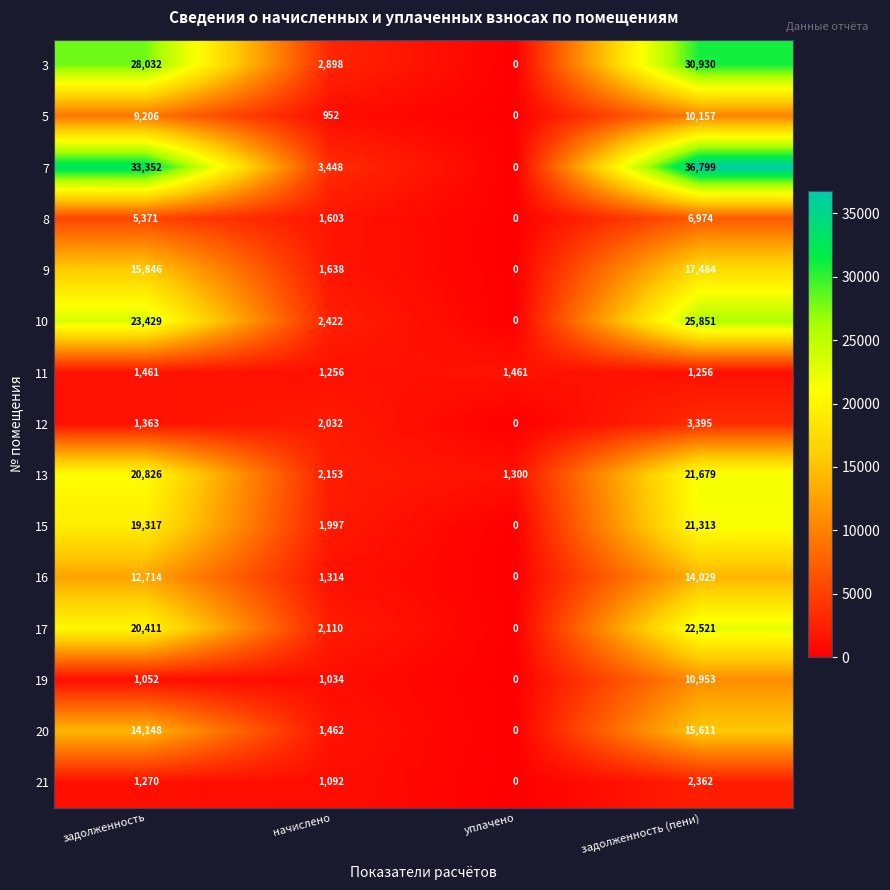

Count the number of data series in this chart.

15